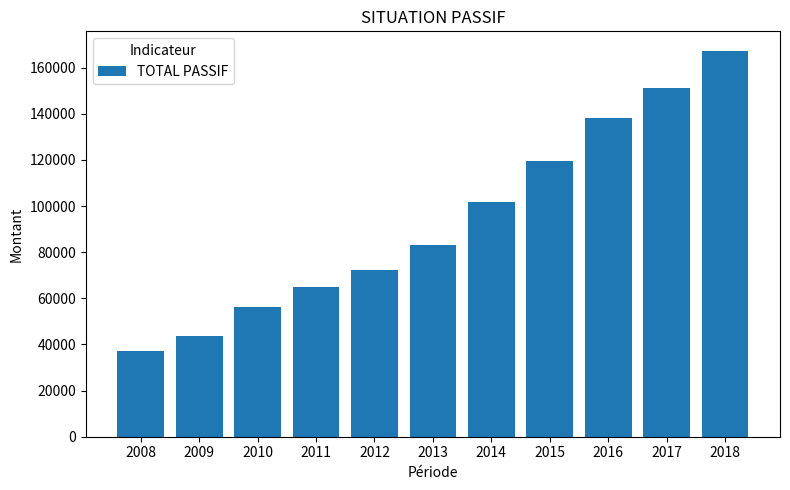

List the labels in order of value, smallest first.

2008, 2009, 2010, 2011, 2012, 2013, 2014, 2015, 2016, 2017, 2018